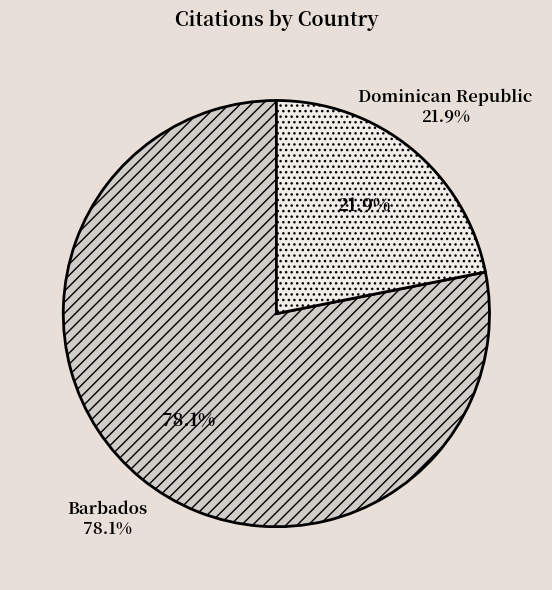

Approximately how many times larger is the value at Dominican Republic compared to Barbados?

0.3